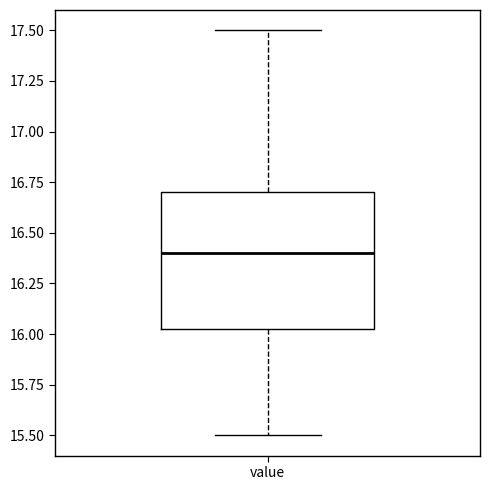

Where is the lower edge of the box for value on the y-axis? The values are not printed on the chart, so give them approximately, as read against the axis.

16.05